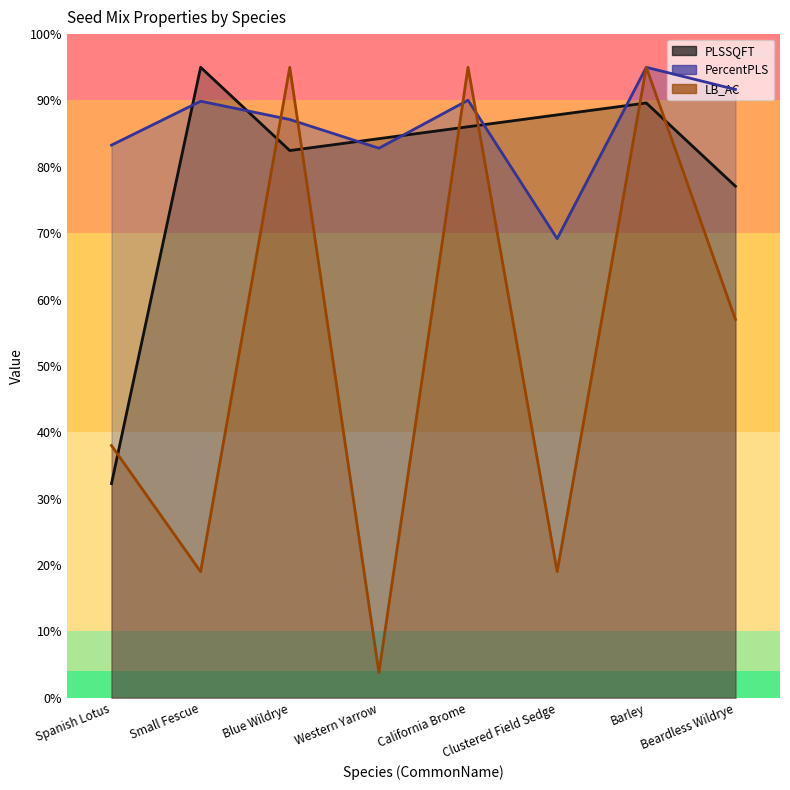

Which series changed the most between Spanish Lotus and Blue Wildrye?

LB_AC